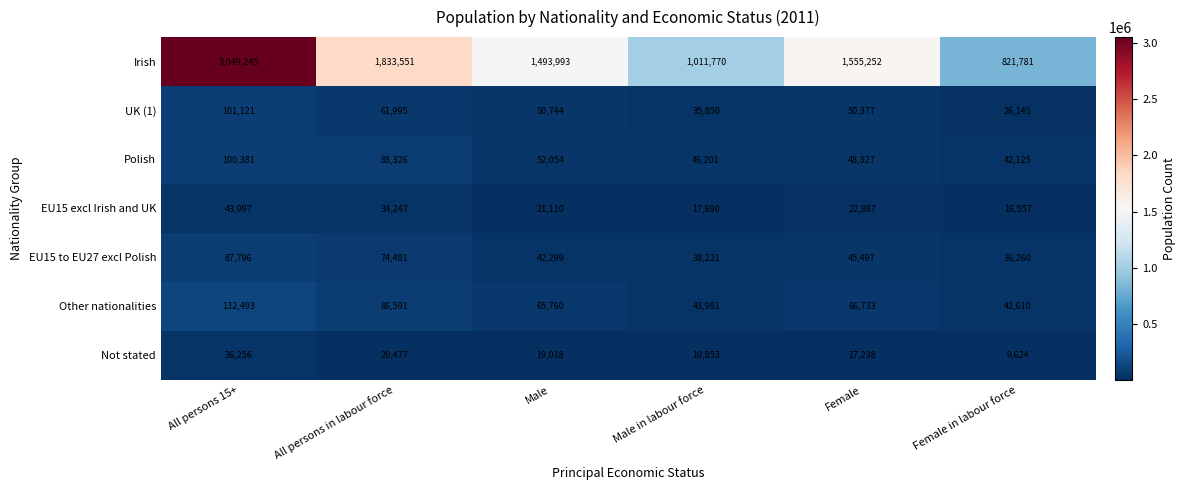

What is the spread (max minus min) of values at Female?

1538014